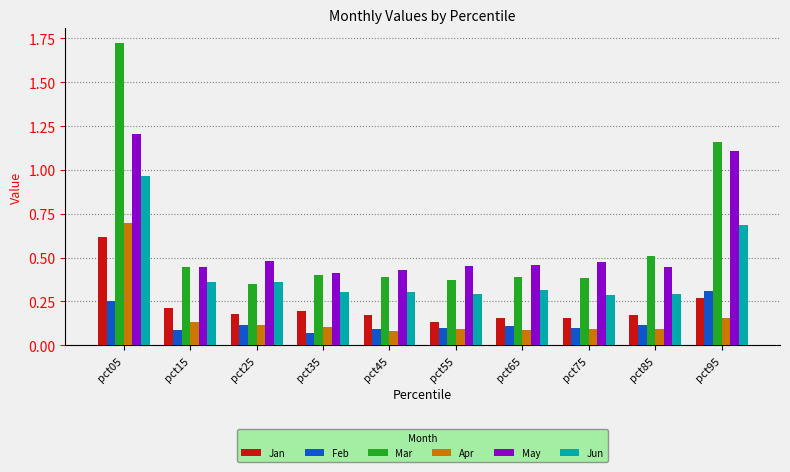

What is the highest value of the Jan series?

0.6